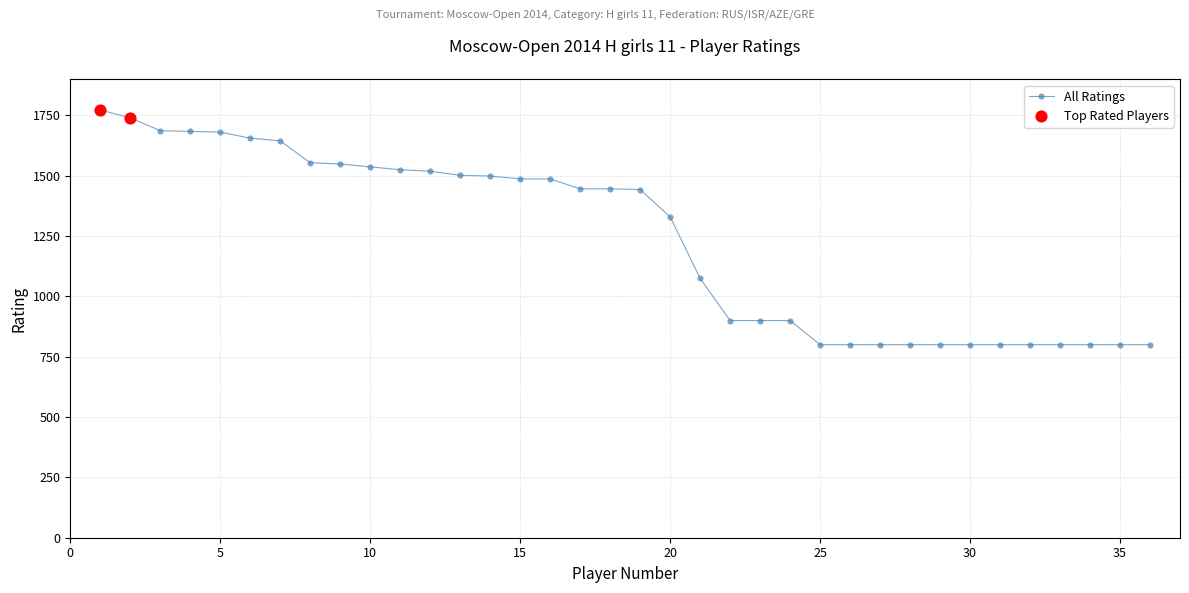

What is the value of the 15th point from the left?

1487